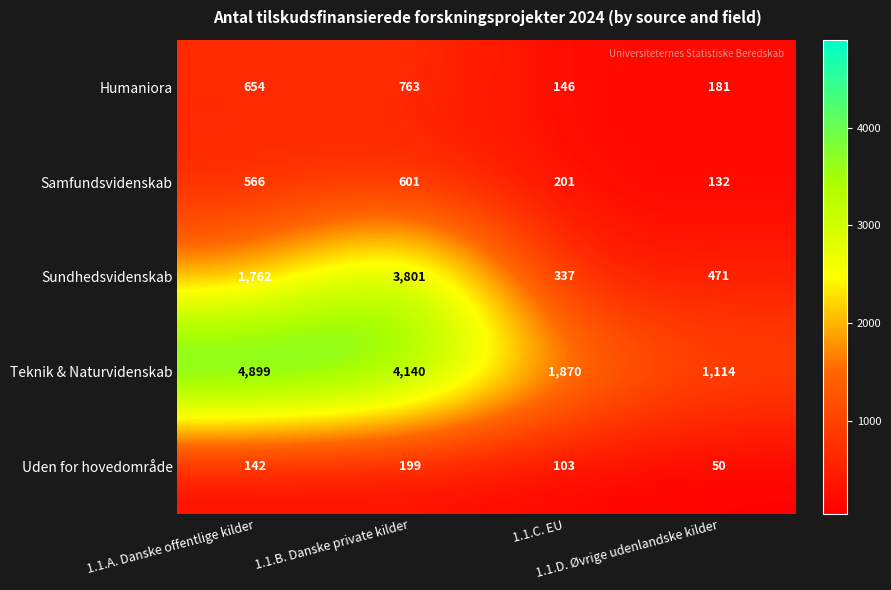

Which series has the largest total across all categories?

Teknik & Naturvidenskab